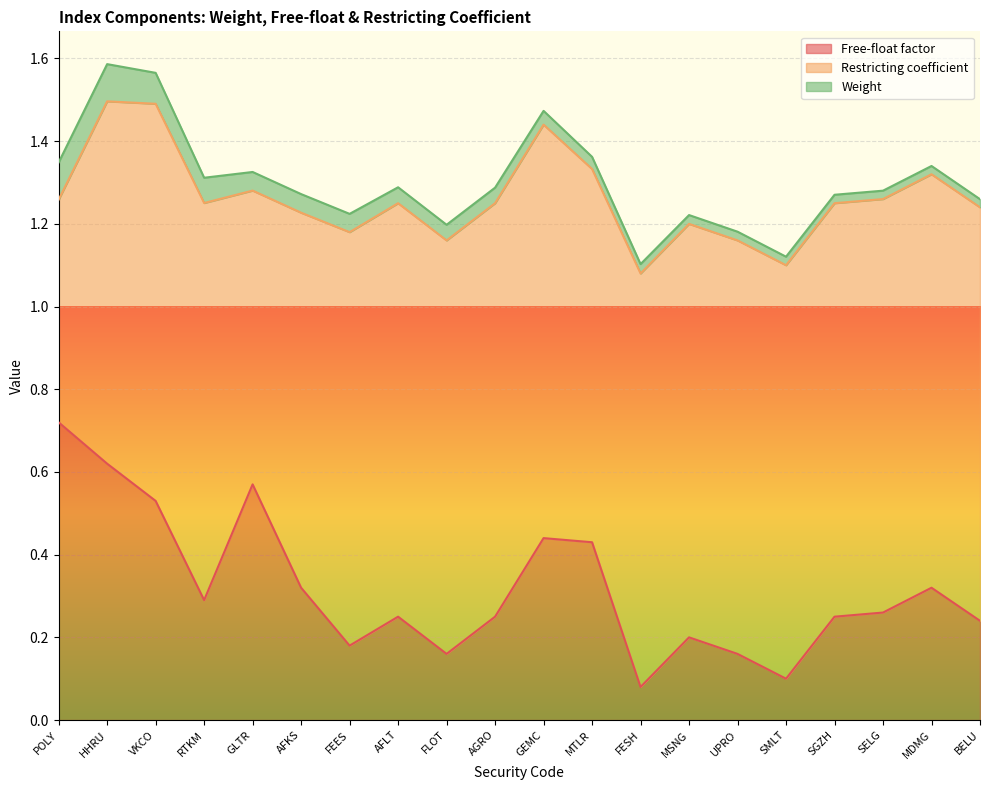

True or false: Weight and Free-float factor cross at least once.

False